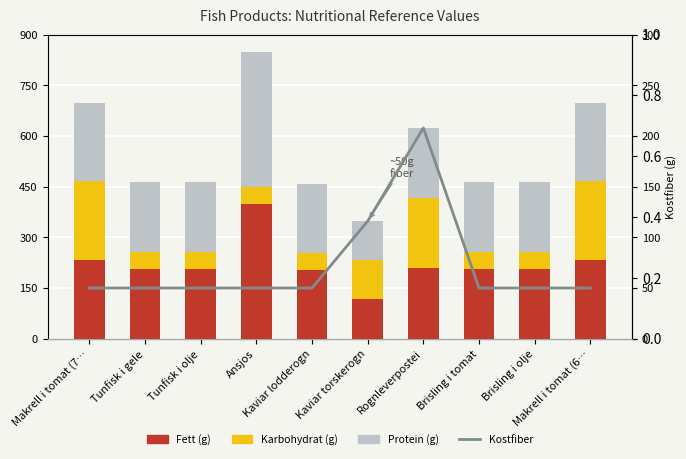

Reading left to right, what are all the values shown in this chart?

Fett (g): 233	207	207	400	204	116	208	207	207	233
Karbohydrat (g): 233	50	50	50	50	116	208	50	50	233
Protein (g): 233	207	207	400	204	116	208	207	207	233
Kostfiber: 50	50	50	50	50	116	208	50	50	50